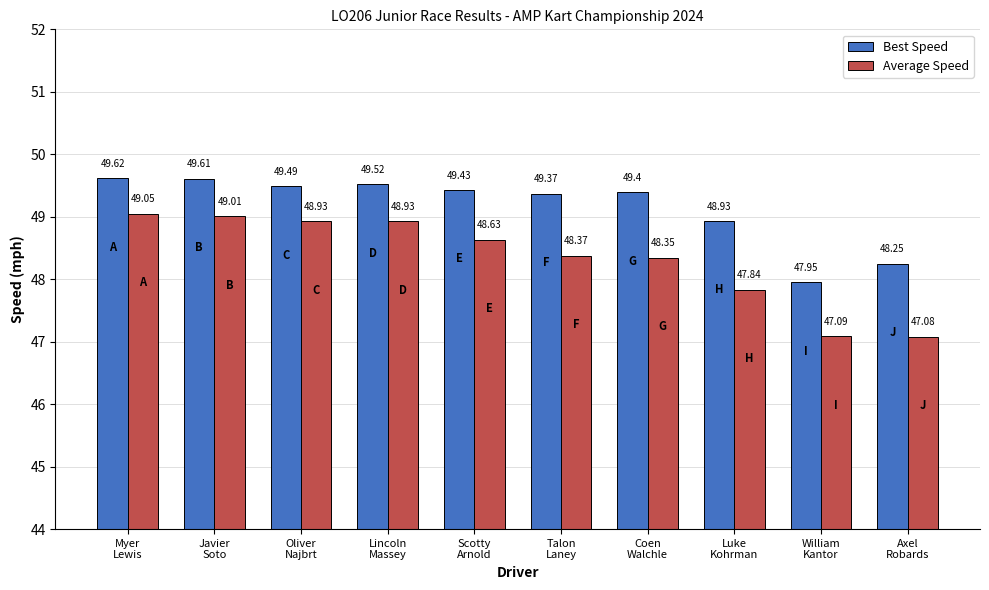

What is the value of the Average Speed bar at the 5th from the left?

48.6